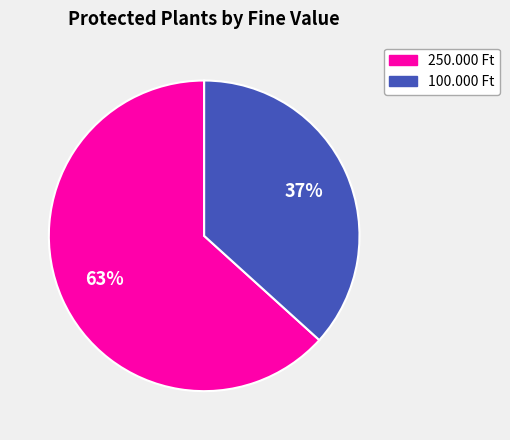

Is 250.000 Ft the majority of the pie?

Yes